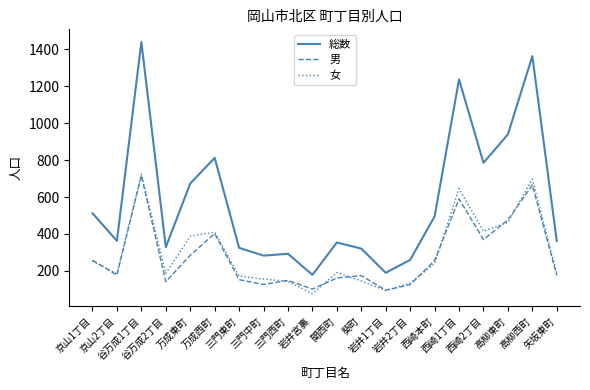

What is the sum of the 女 values at 万成西町 and 西崎2丁目?

825